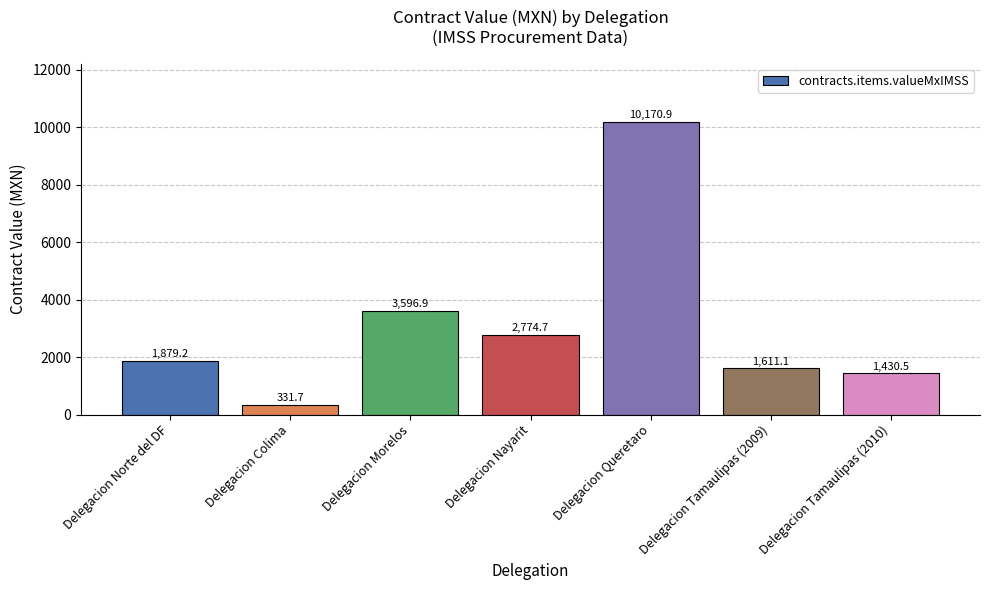

Reading right to left, transcribe all the data shown in this chart.

Delegacion Tamaulipas (2010)=1430.5	Delegacion Tamaulipas (2009)=1611.1	Delegacion Queretaro=10170.9	Delegacion Nayarit=2774.7	Delegacion Morelos=3596.9	Delegacion Colima=331.7	Delegacion Norte del DF=1879.2